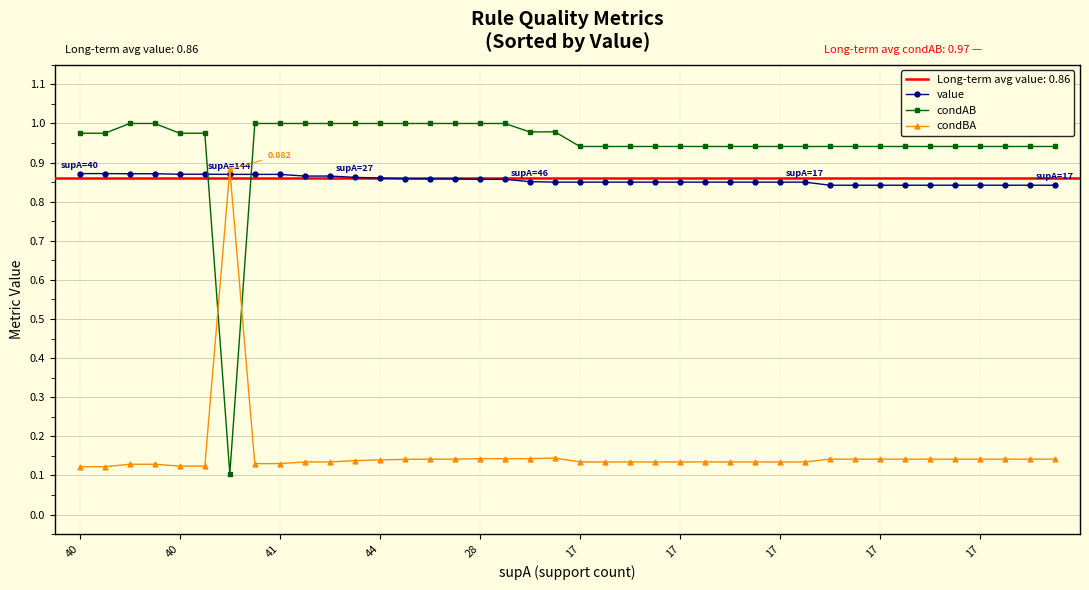

What is the average value of the condAB series?

0.9